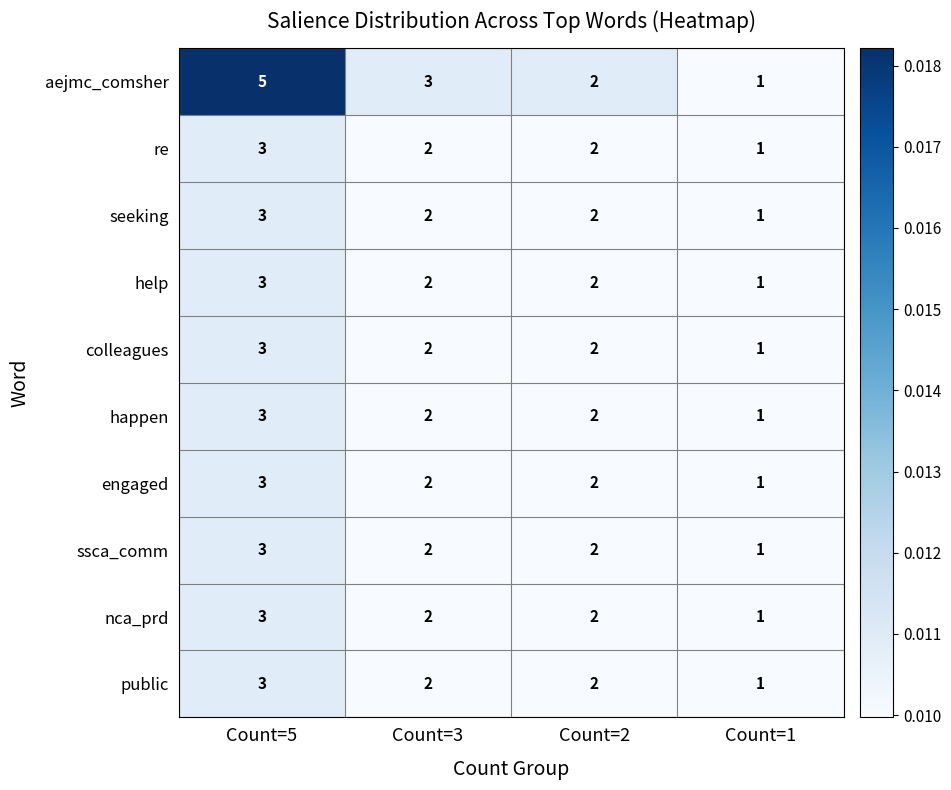

Which series has the widest spread of values?

aejmc_comsher